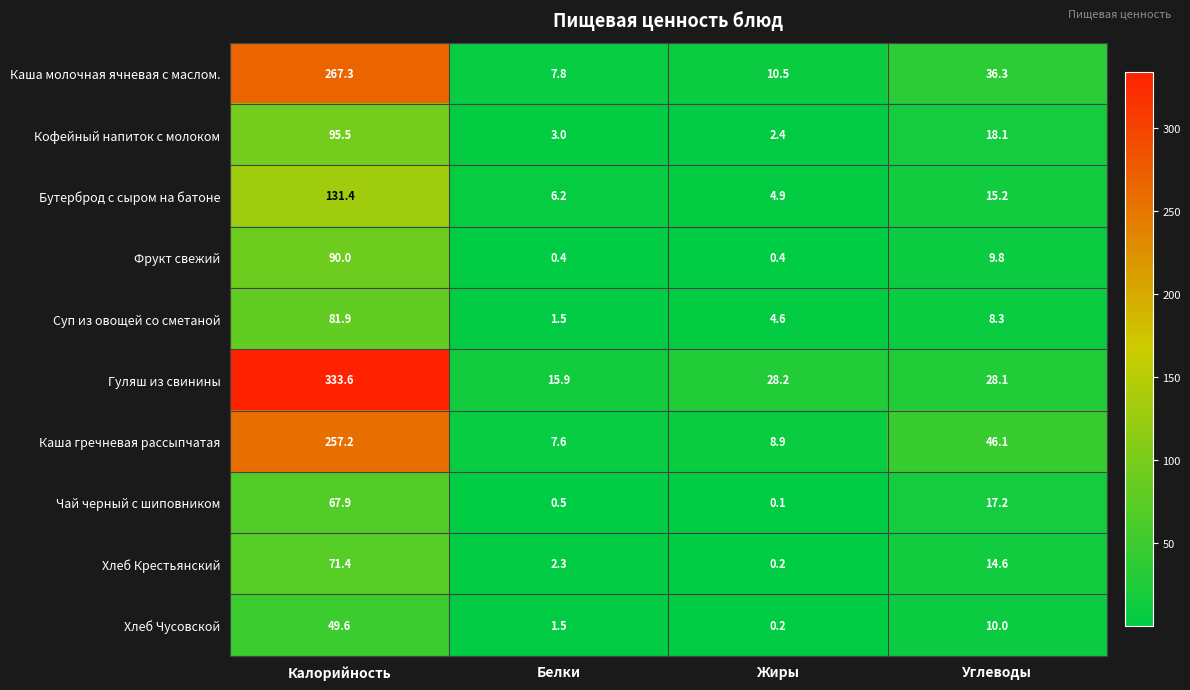

The Каша гречневая рассыпчатая series shows 257.2 at Калорийность. True or false?

True